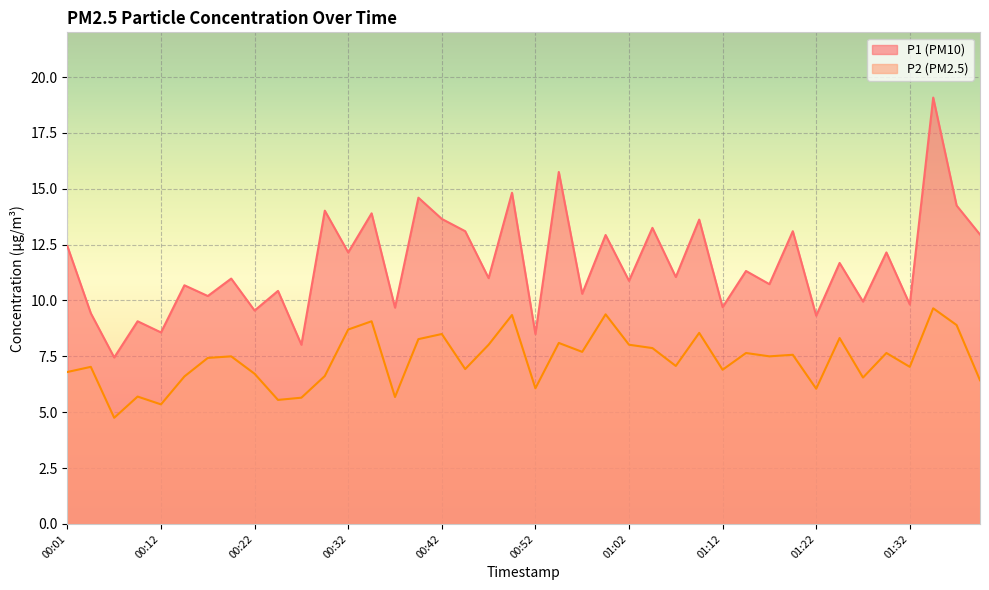

What is the difference between the maximum and minimum values in the P2 series?

4.9